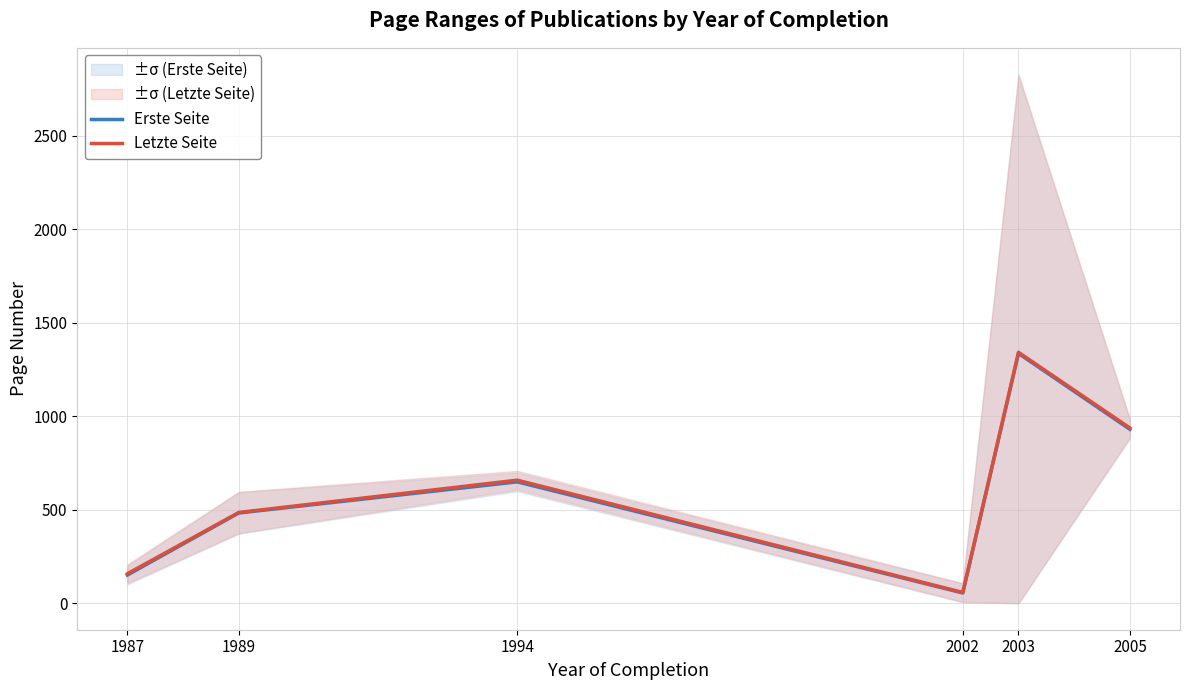

Between 2003 and 2005, which is larger?

2003